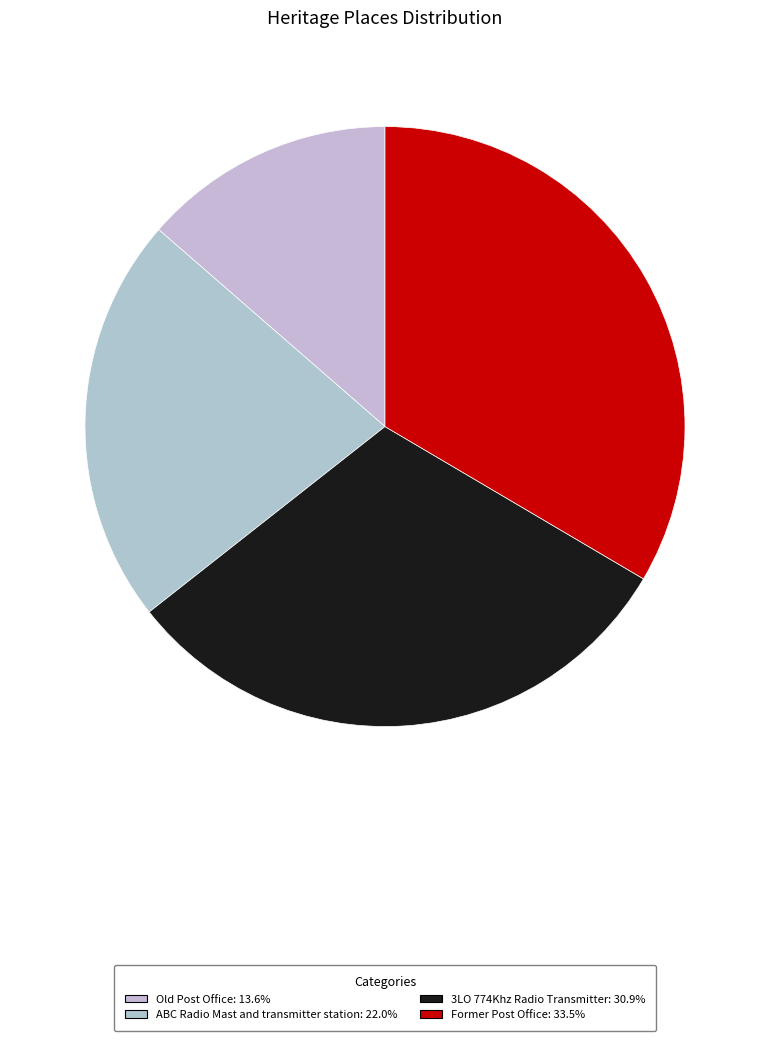

Is the sum of 3LO 774Khz Radio Transmitter and ABC Radio Mast and transmitter station greater than half?

Yes